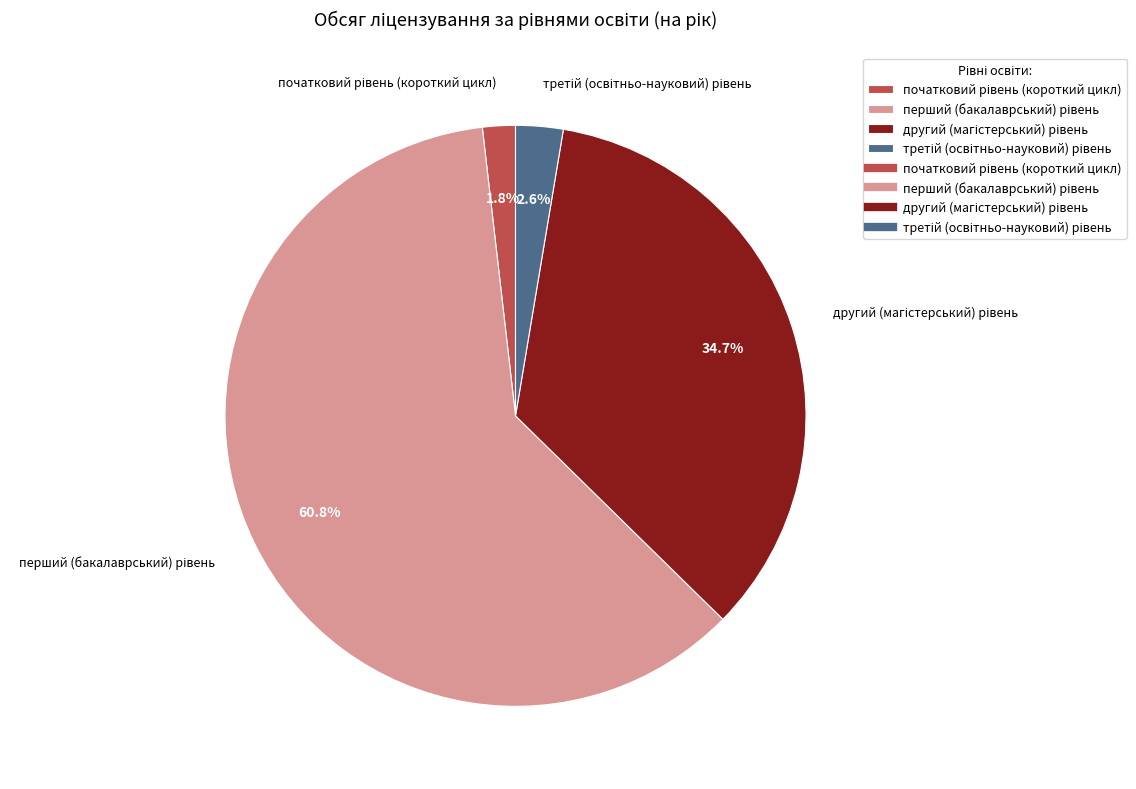

To the nearest percent, what is the difference between the largest and smallest slice percentages?

59%